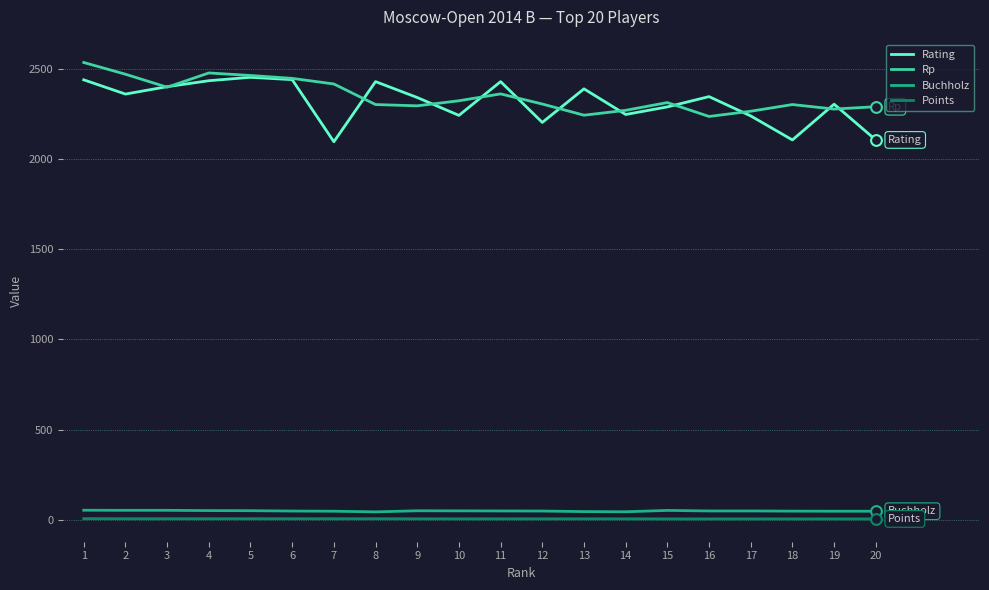

At how many categories does at least one series exceed 2097?

20